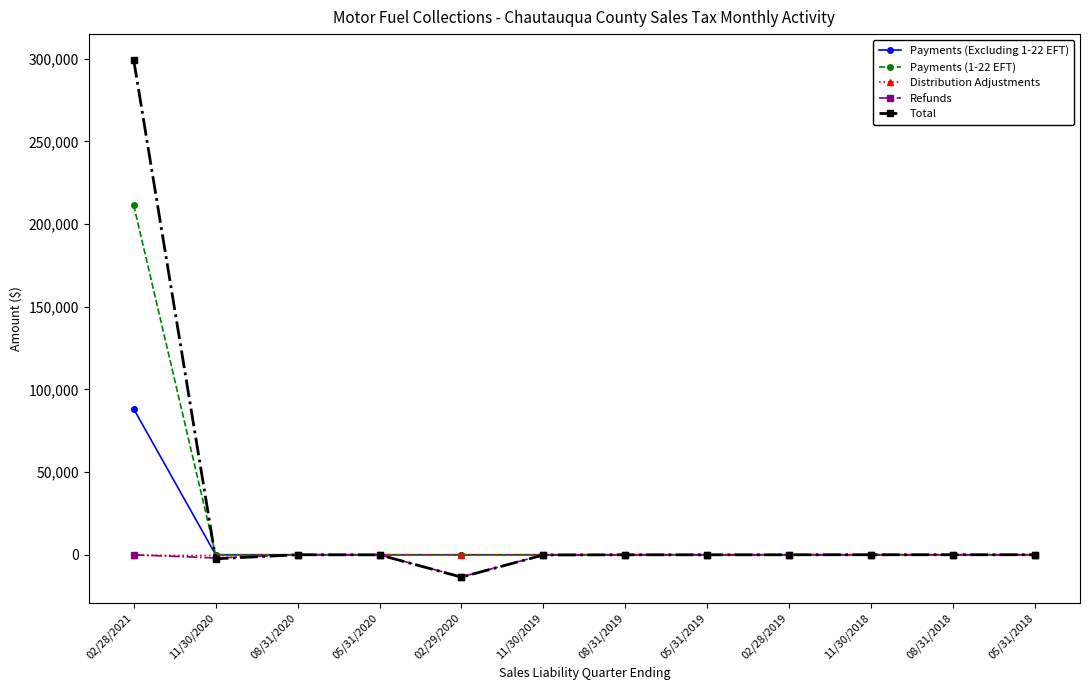

The value of Payments (1-22 EFT) at 08/31/2020 is 0.0. True or false?

True